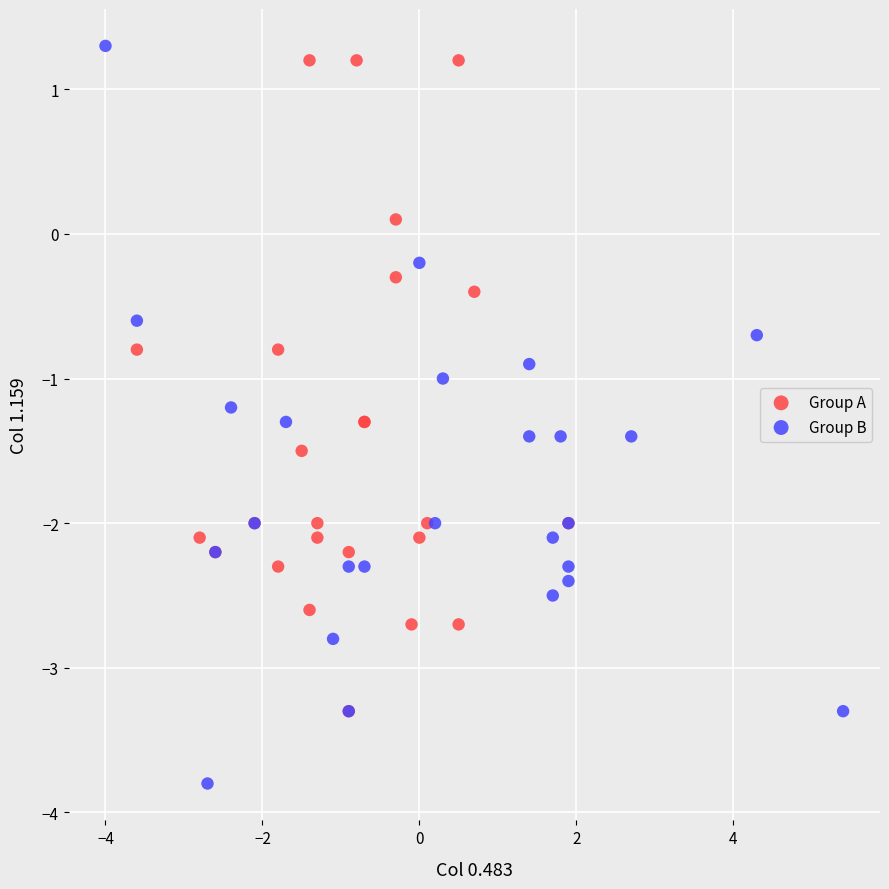

Which series reaches the minimum Y coordinate?

Group B